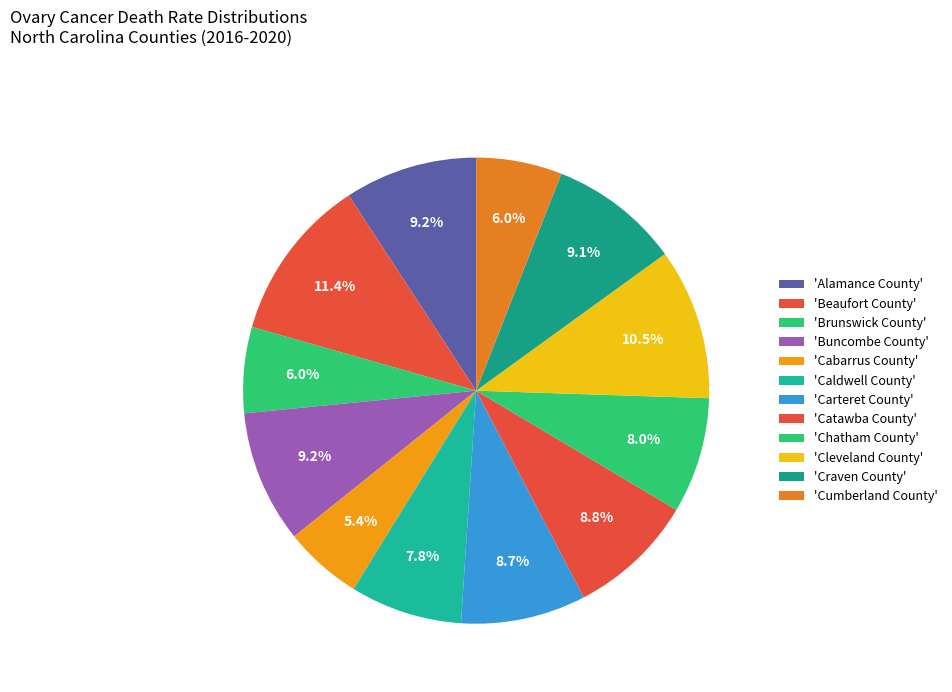

How many segments does this pie chart have?

12